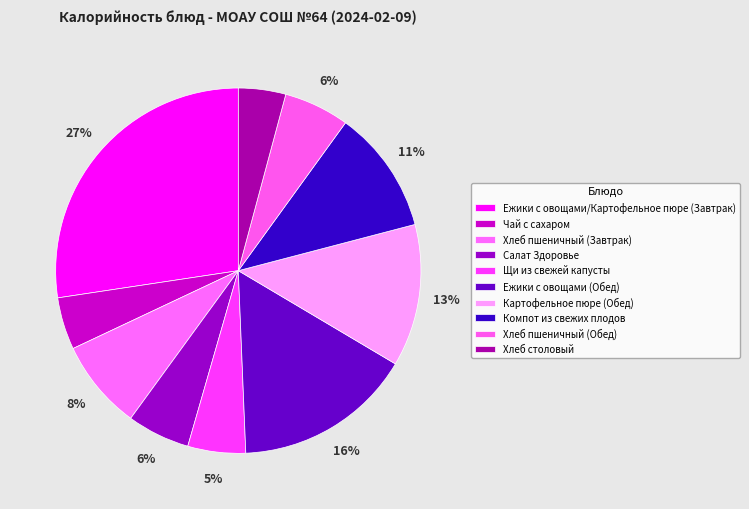

To the nearest percent, what is the combined percentage of Хлеб пшеничный (Обед) and Ежики с овощами/Картофельное пюре (Завтрак)?

33%